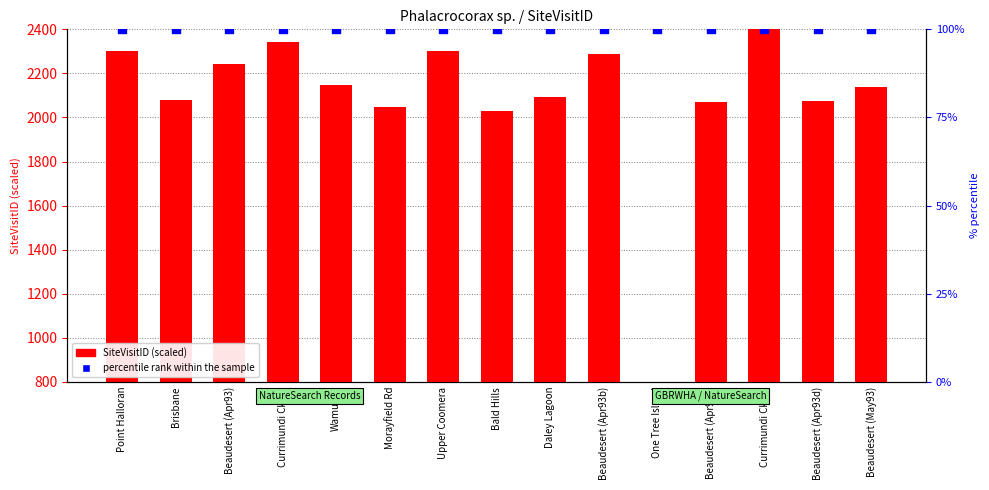

At which category is the sum across all series the highest?

Currimundi Ck (2)